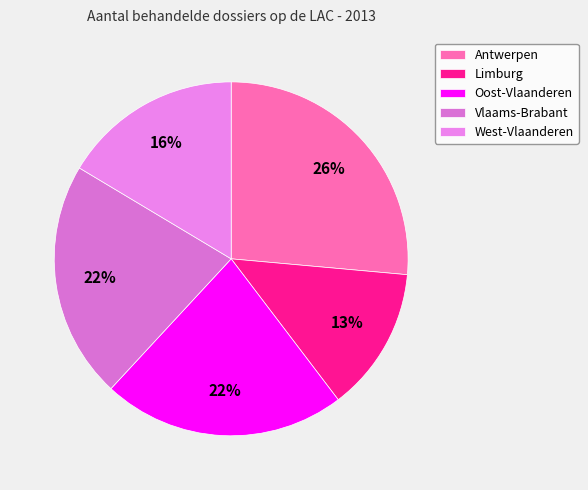

Does West-Vlaanderen account for over 50% of the chart?

No